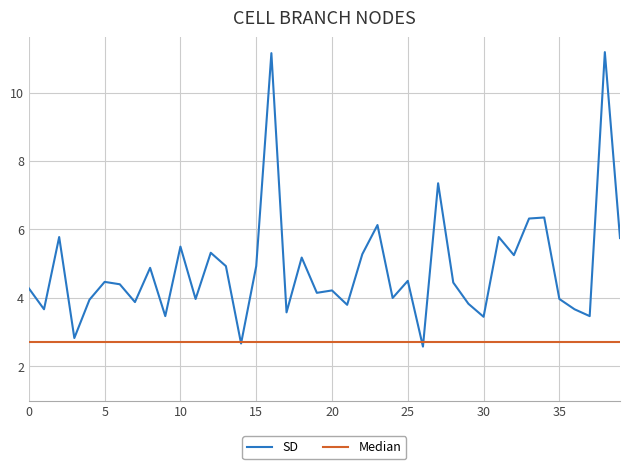

What are all the series names shown in the legend?

SD, Median